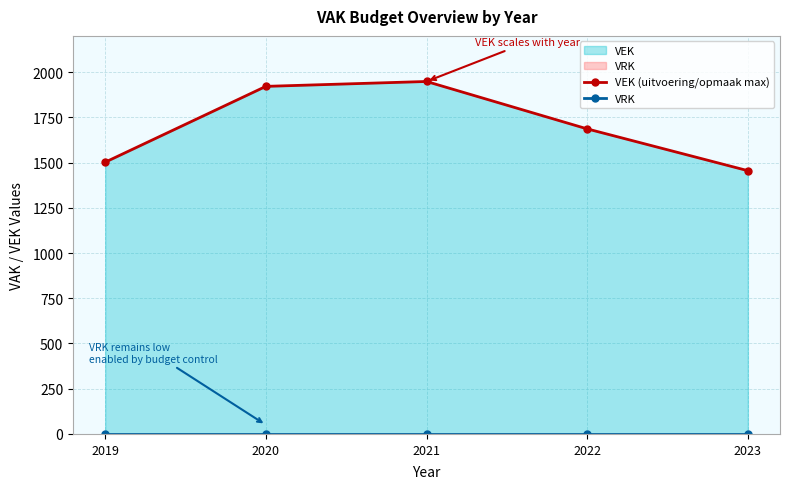

Where is the first local maximum for VEK (uitvoering/opmaak max)?

2021